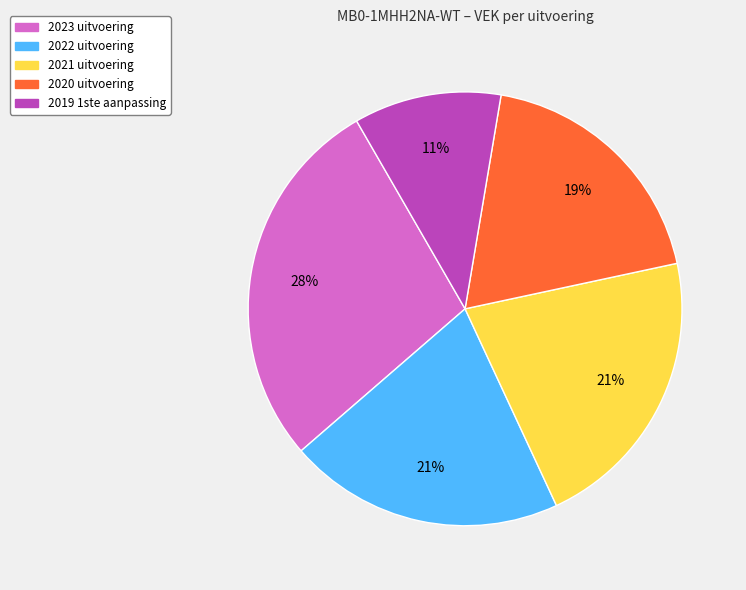

What percentage is the 2021 uitvoering slice, to the nearest percent?

21%